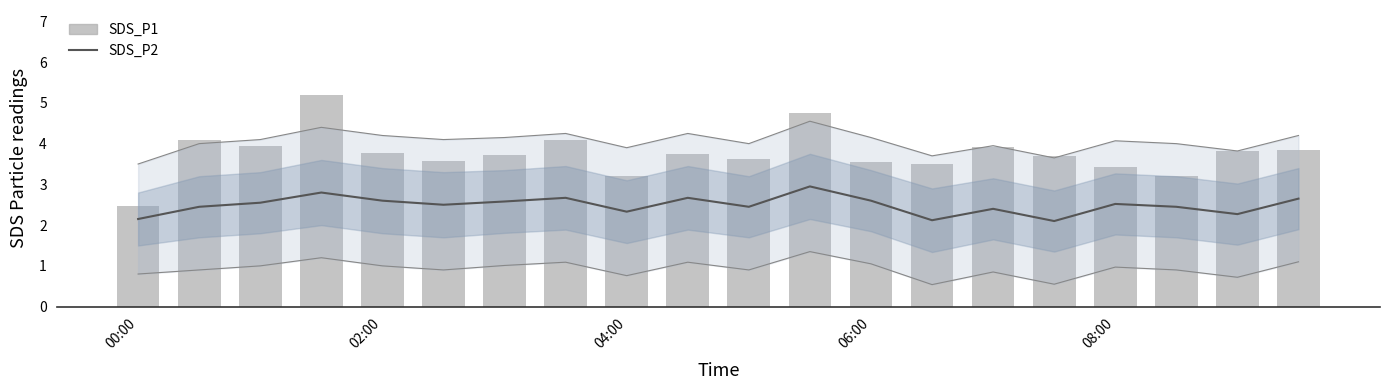

At which label is SDS_P2 closest to 2?

15